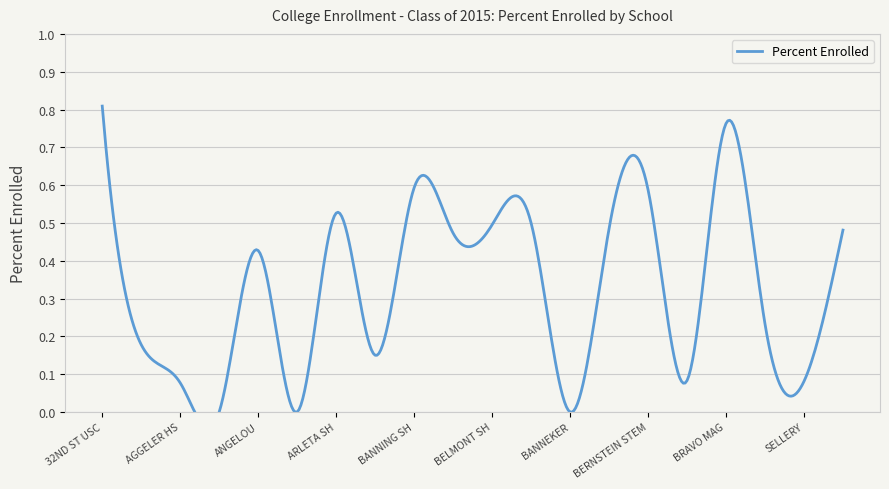

At which category does the chart reach its peak across all series?

32ND ST USC